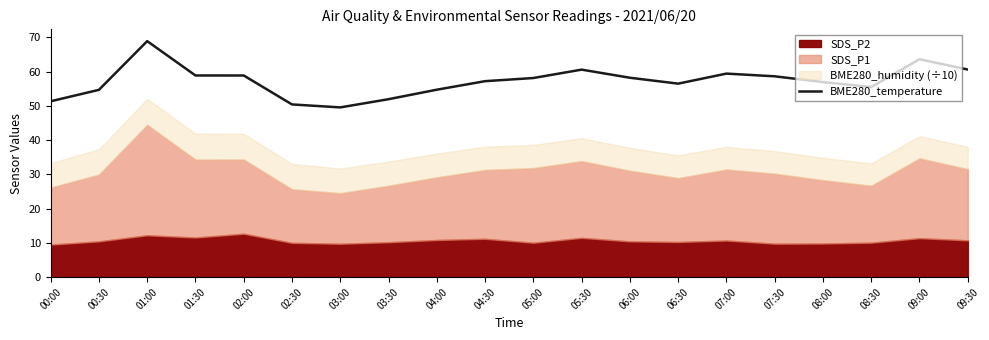

What is the label of the 7th point from the right?

06:30